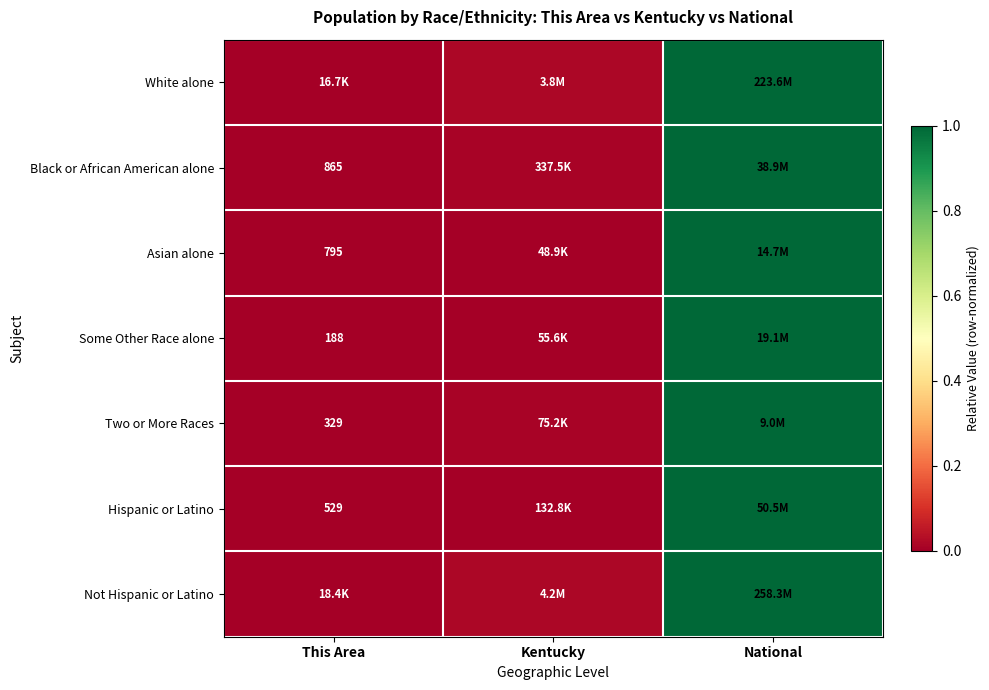

At how many categories does at least one series exceed 0?

2